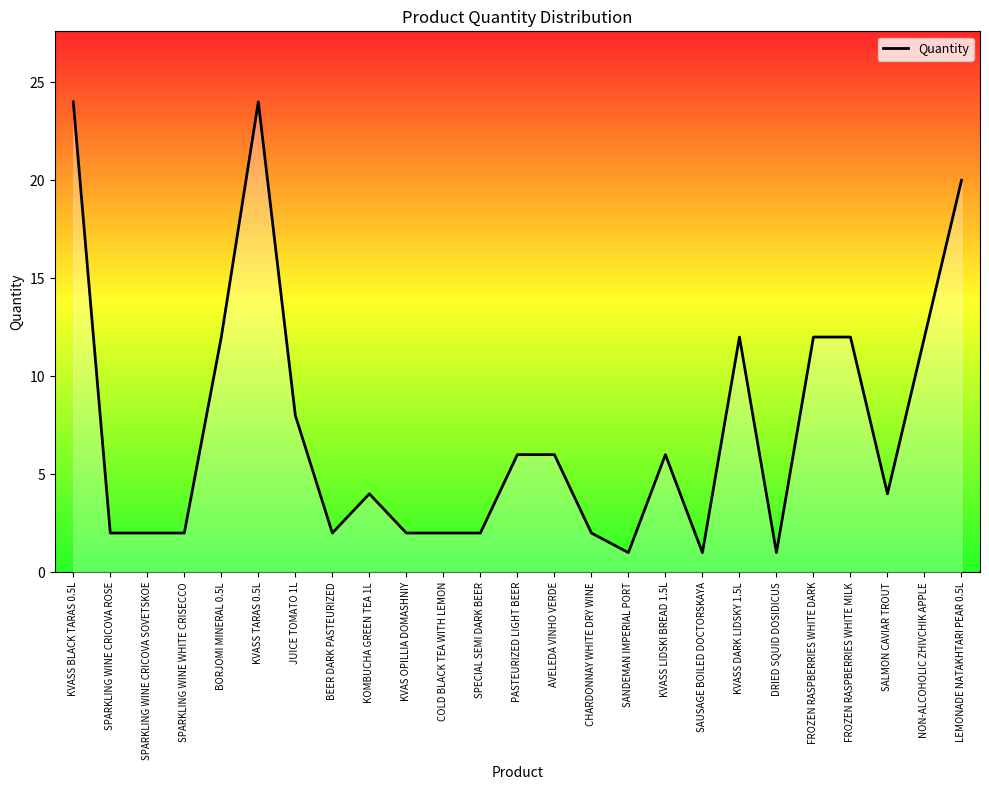

What is the approximate value at KVASS DARK LIDSKY 1.5L, to the nearest 5?

10